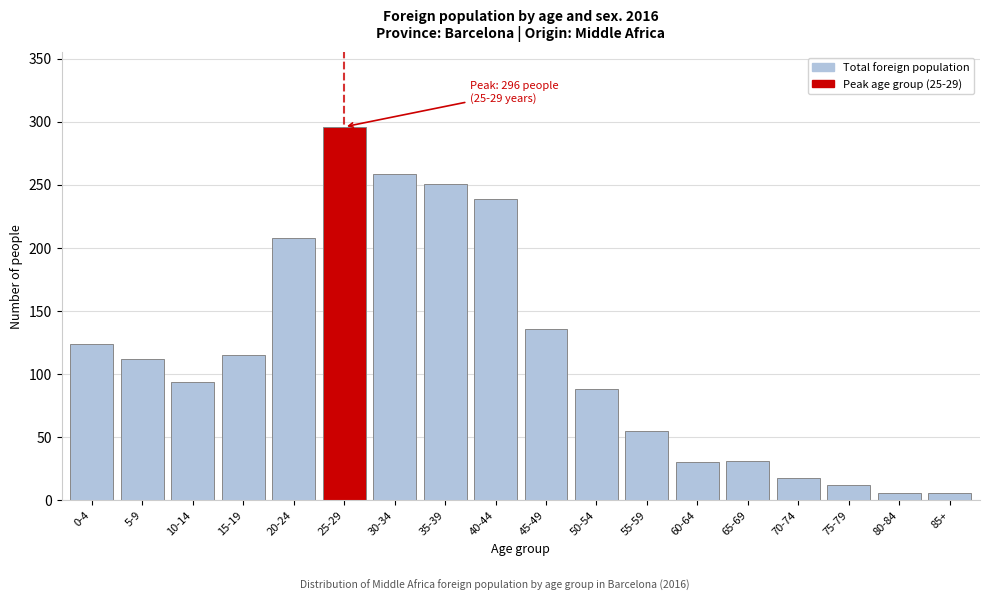

What is the label of the 15th bar from the left?

70-74